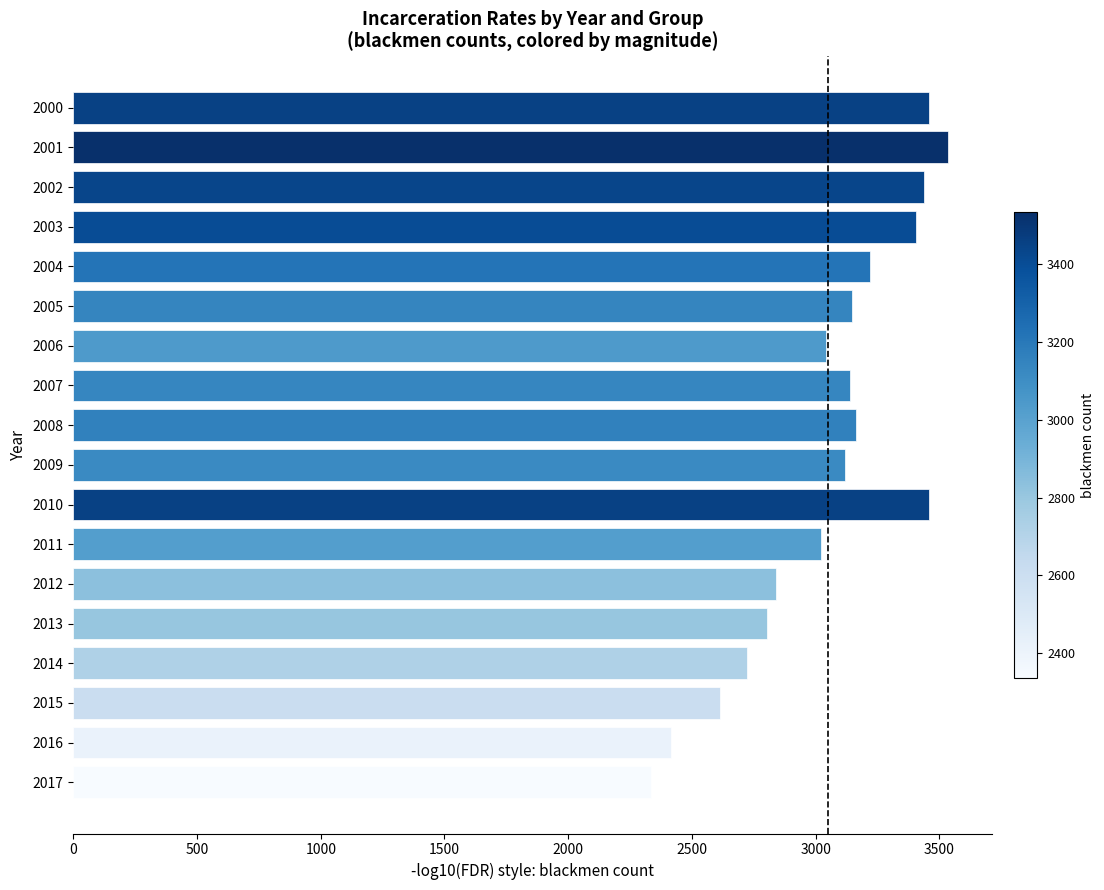

The chart shows a value of 2613 at 2015. True or false?

True